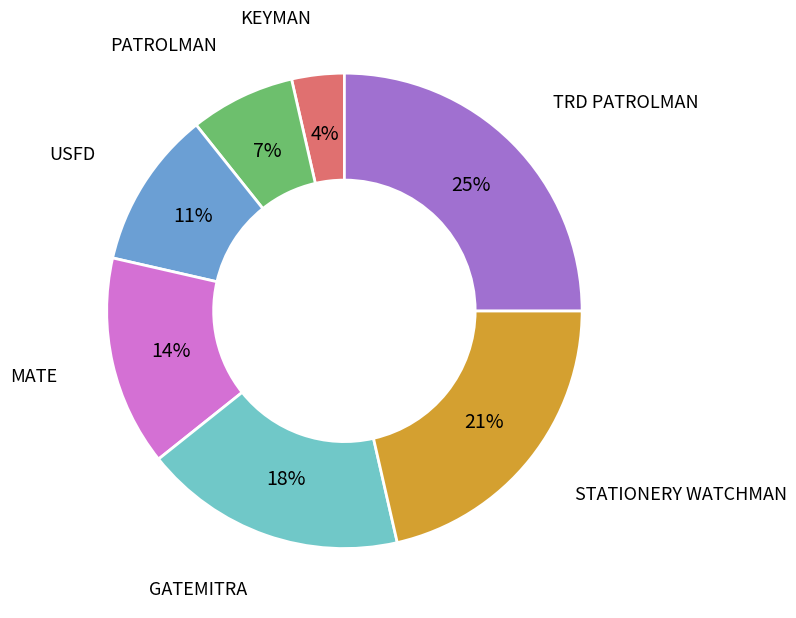

To the nearest percent, what is the average slice percentage?

14%